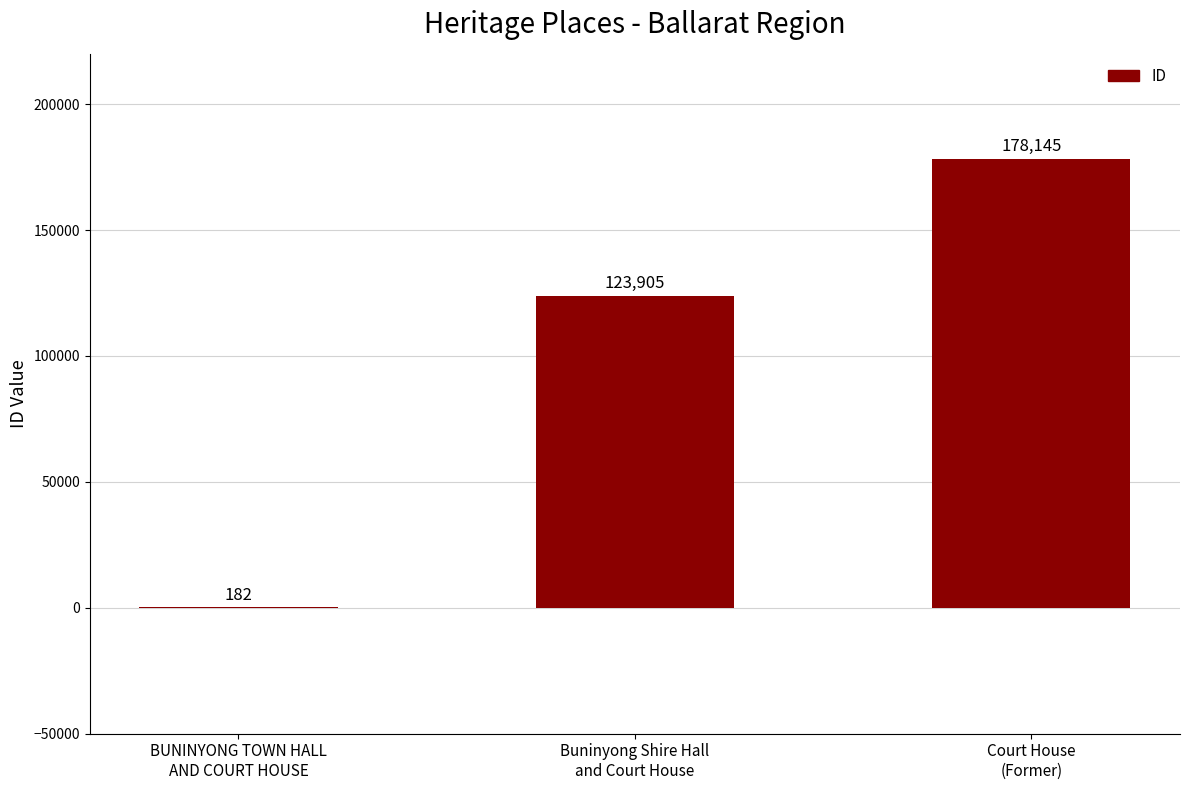

What is the maximum value shown in the chart?

178145